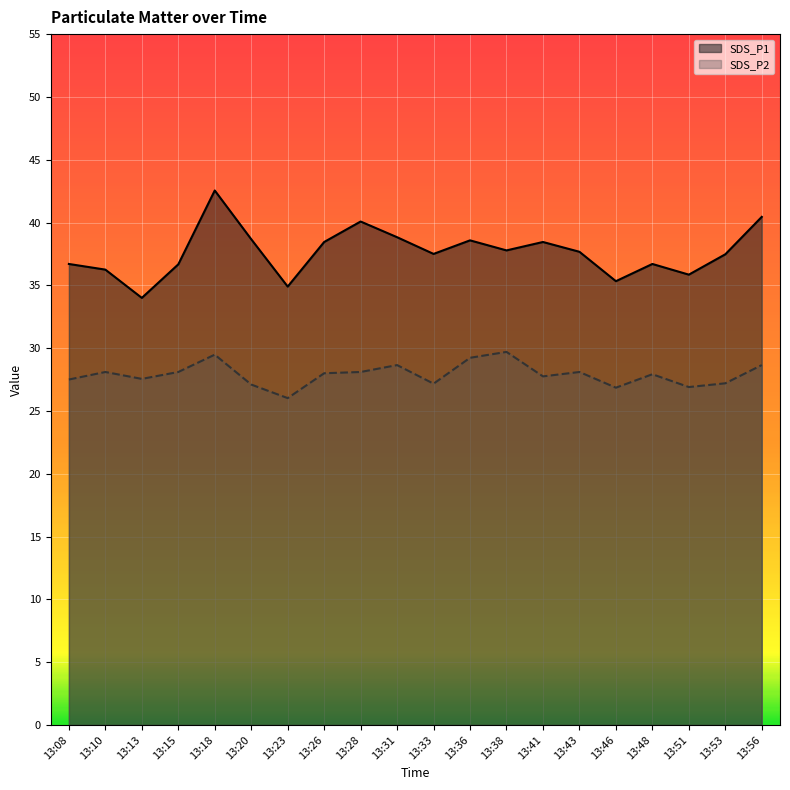

What is the value of the SDS_P2 point at the 9th from the left?

28.1